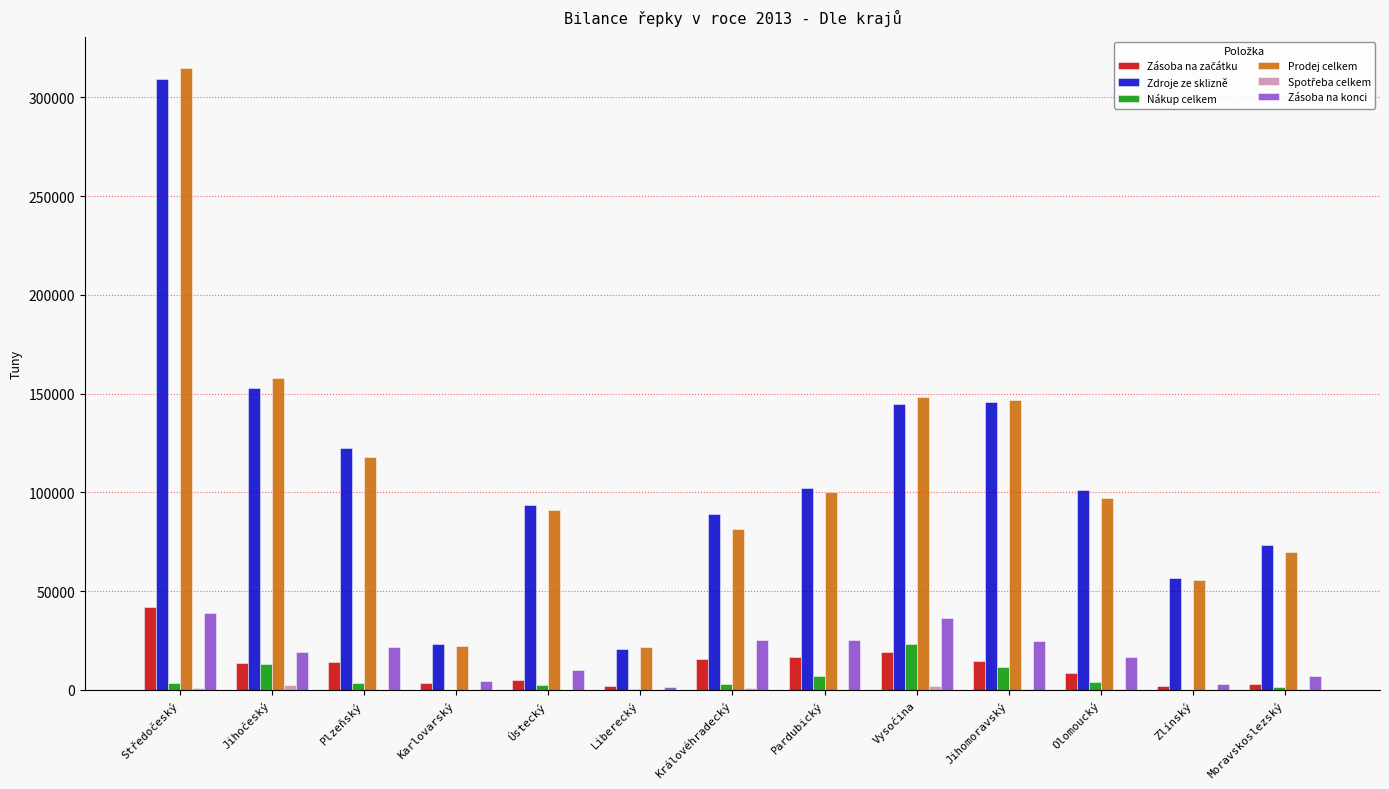

What is the maximum value for Zdroje ze sklizně?

309465.3